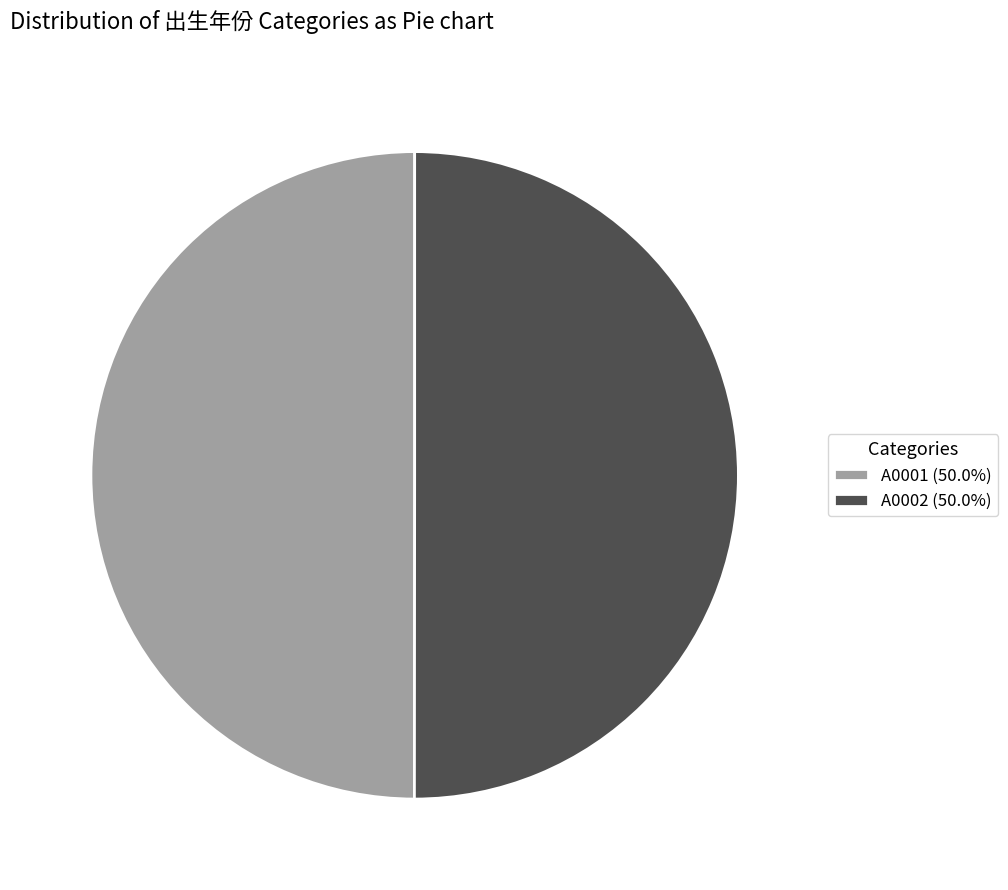

Approximately how many times larger is the value at A0002 (50.0%) compared to A0001 (50.0%)?

1.0